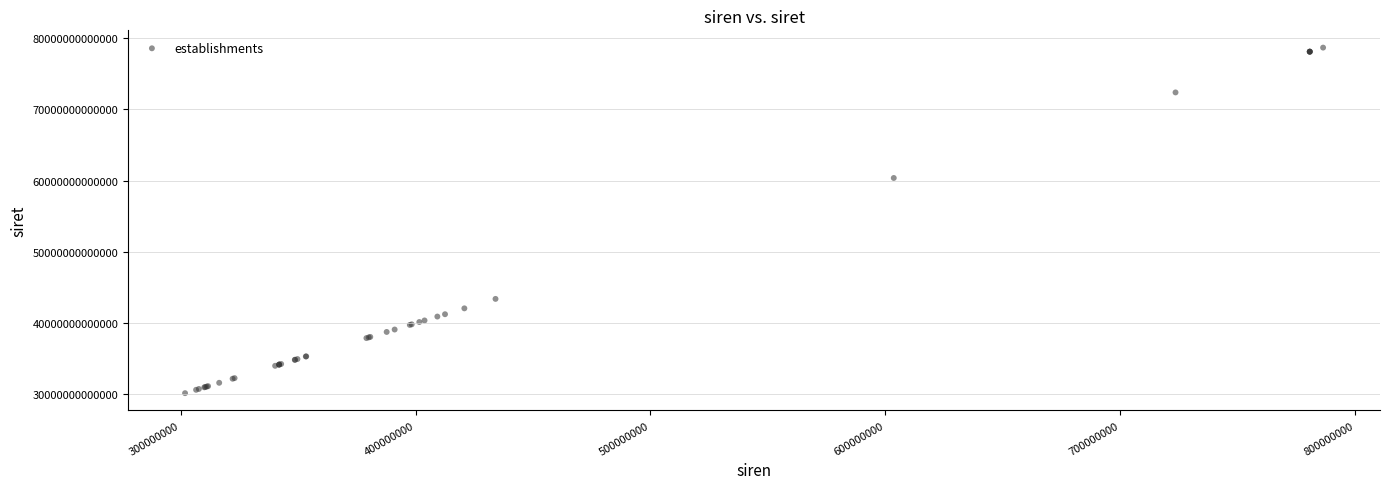

What Y value in the scatter plot is closest to 54415561700011?

60364662100012